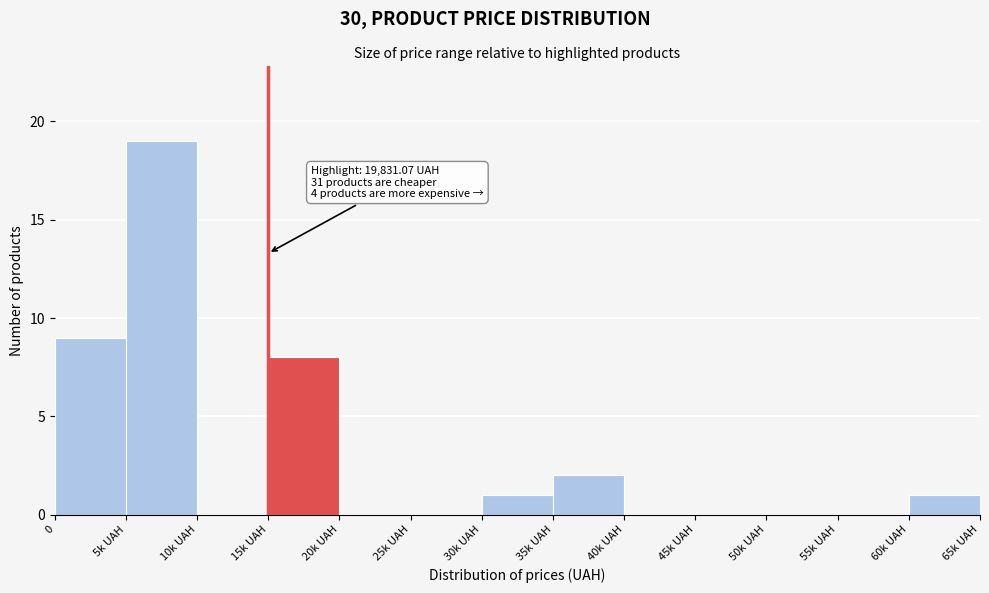

Reading left to right, extract all data points from this chart.

0=9	5k UAH=19	10k UAH=0	15k UAH=8	20k UAH=0	25k UAH=0	30k UAH=1	35k UAH=2	40k UAH=0	45k UAH=0	50k UAH=0	55k UAH=0	60k UAH=1